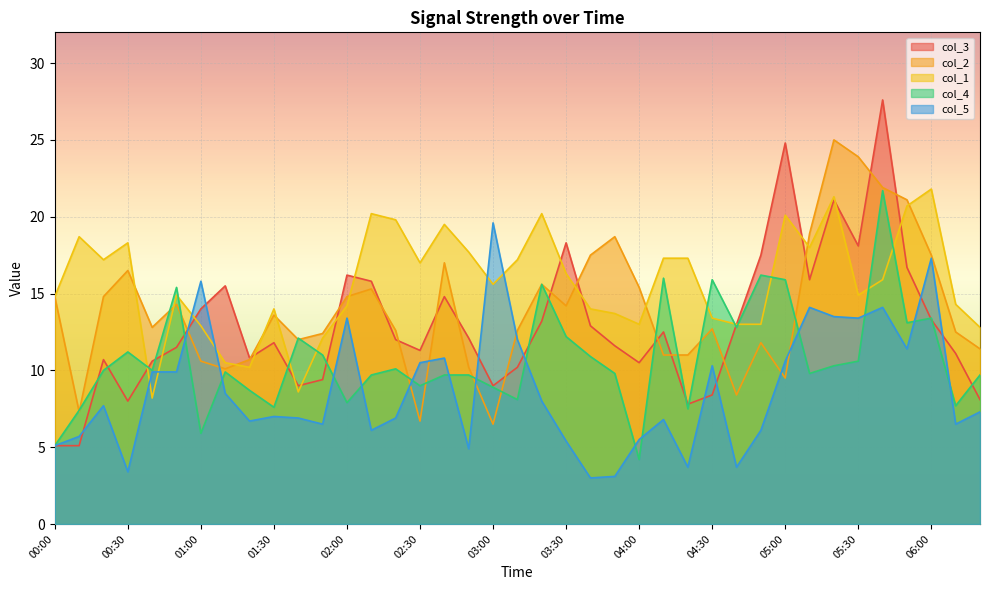

How many lines are shown in the chart?

5